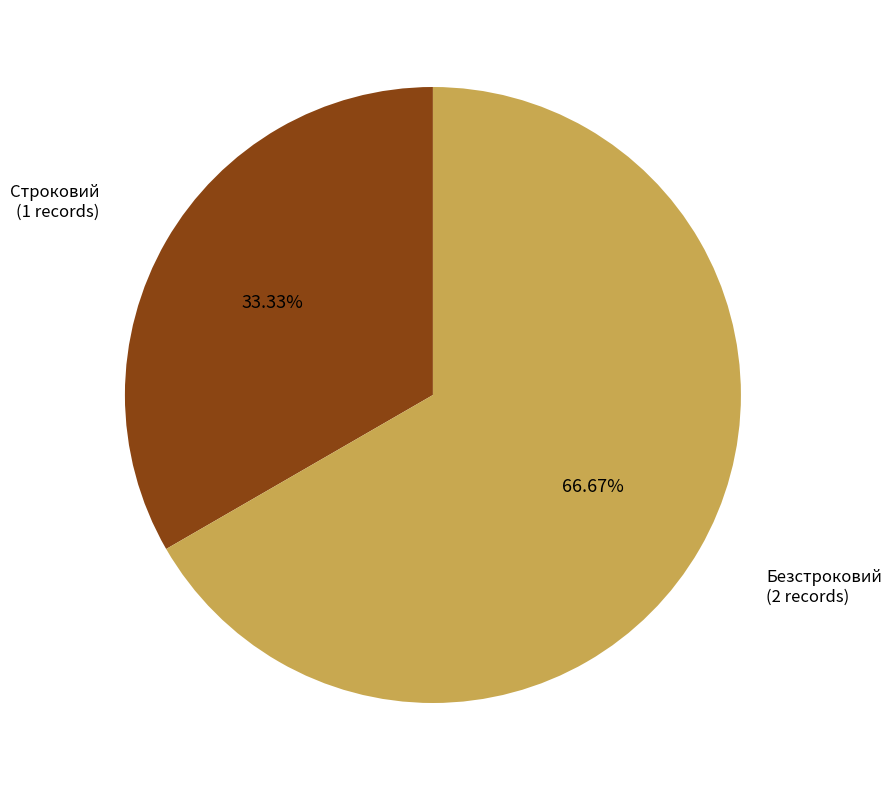

Count the number of slices in the pie.

2